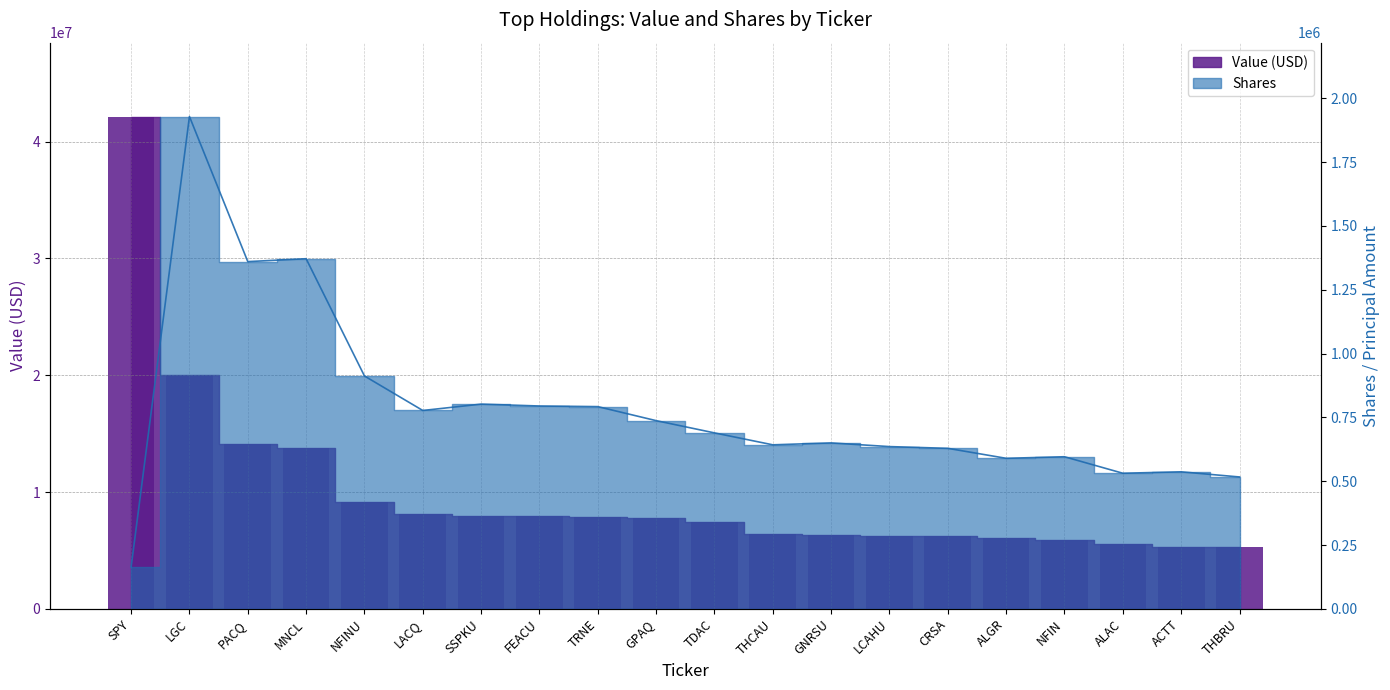

At which category is the sum across all series the highest?

SPY